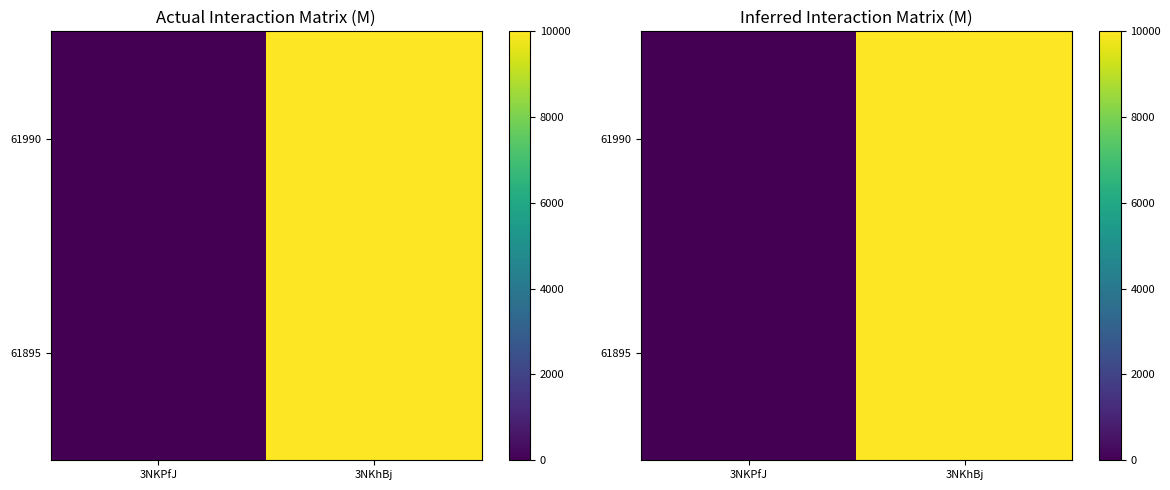

At which category does the chart reach its peak across all series?

3NKhBj